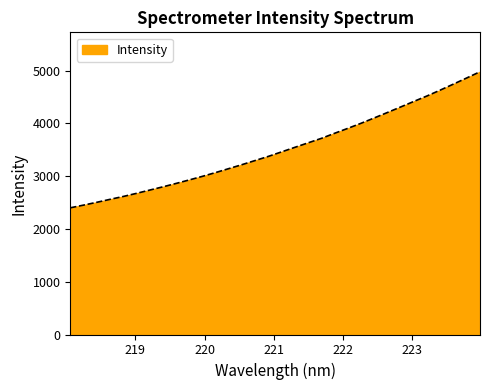

What is the difference between the maximum and minimum values?

2577.2